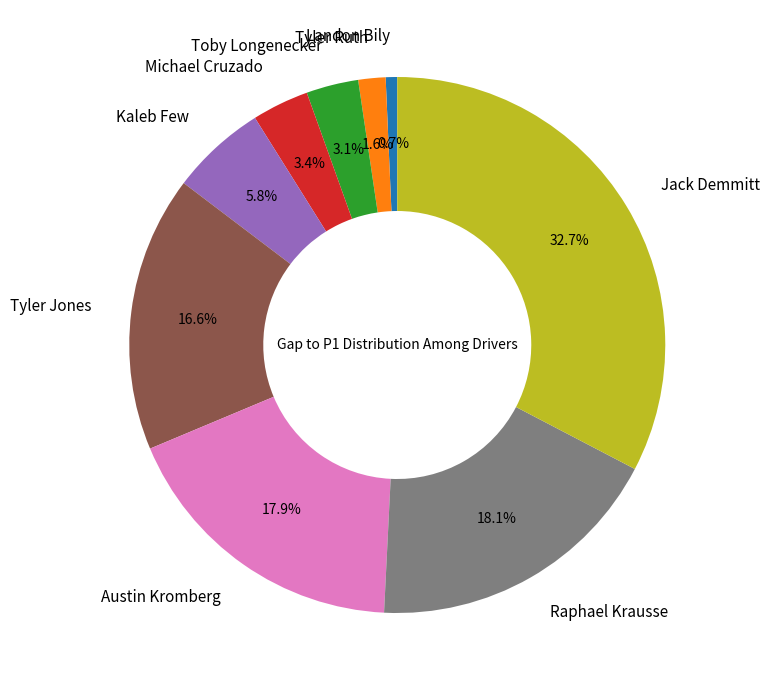

Is it true that Tyler Jones is 3% of the pie?

False